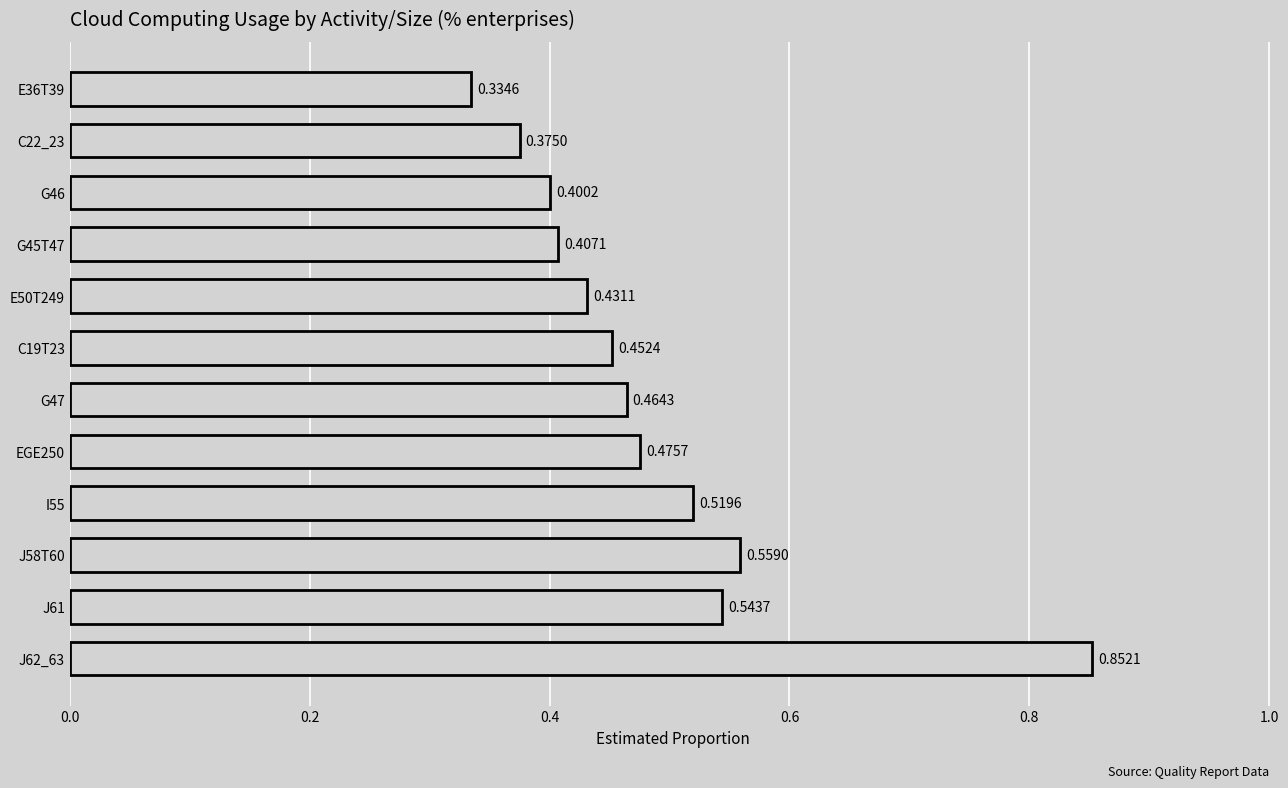

Which has a higher value, EGE250 or G47?

EGE250